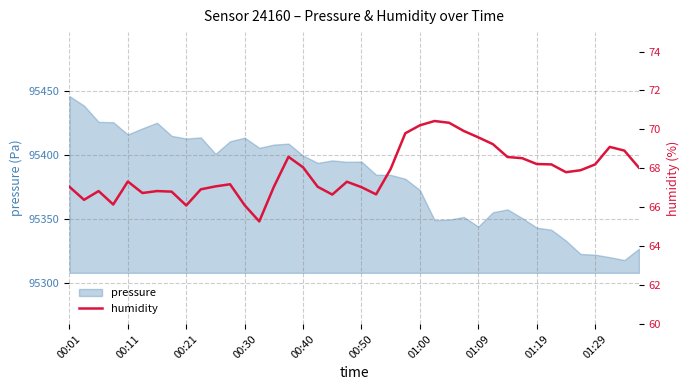

At which label does pressure reach its peak?

00:01